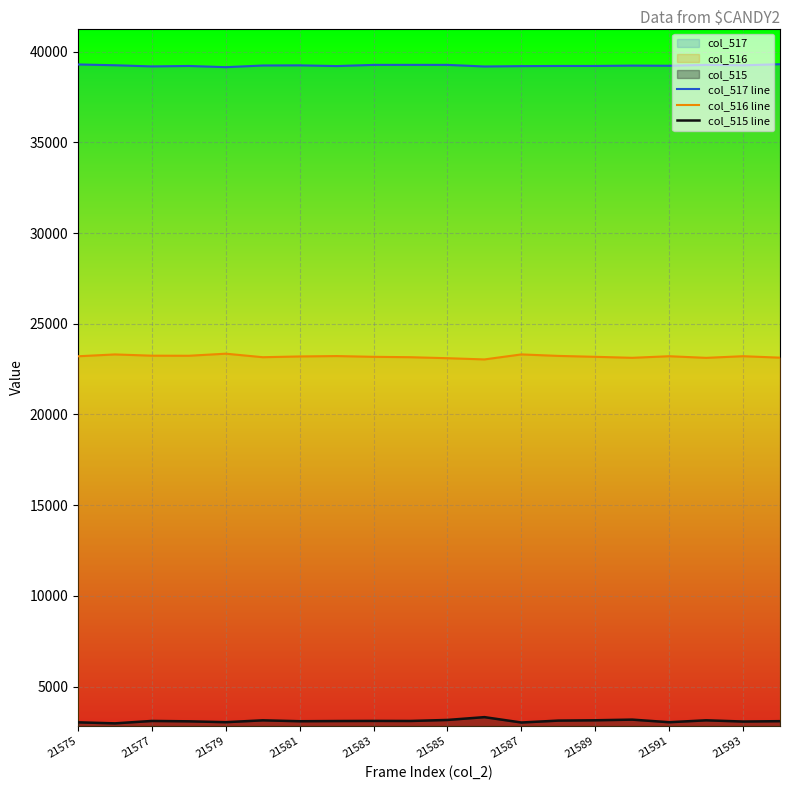

Is it true that col_517 line equals 39207 at 21589?

True